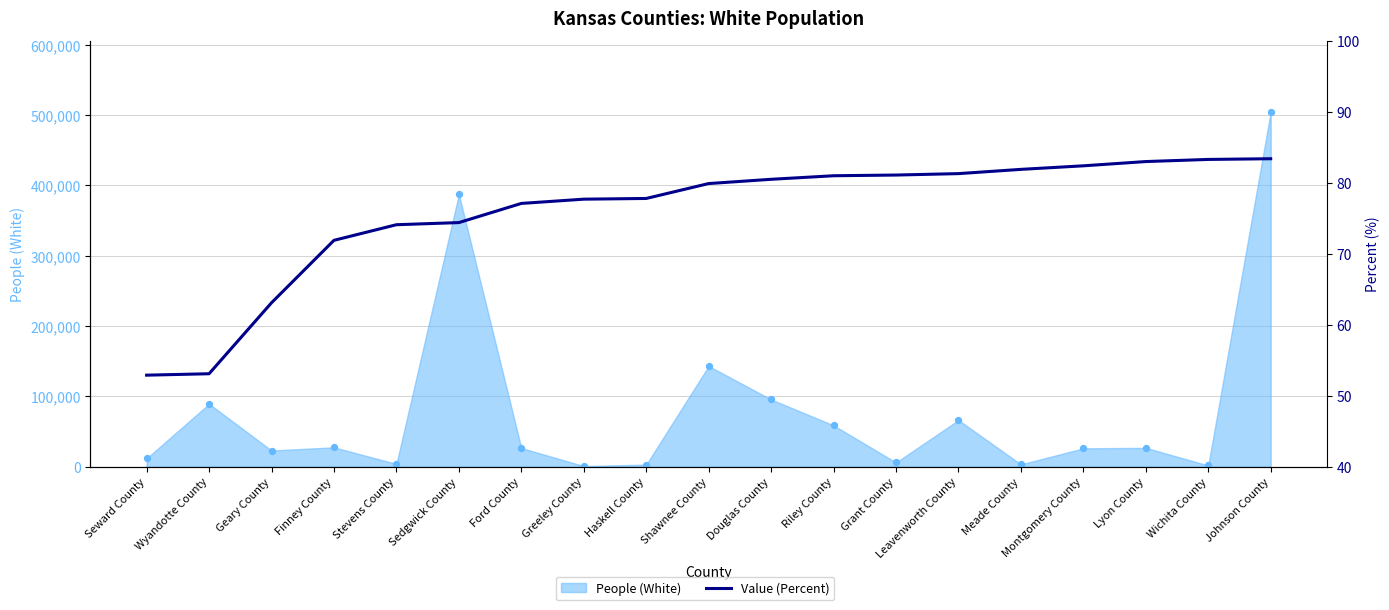

What is the change in value from Ford County to Riley County?

+3.9